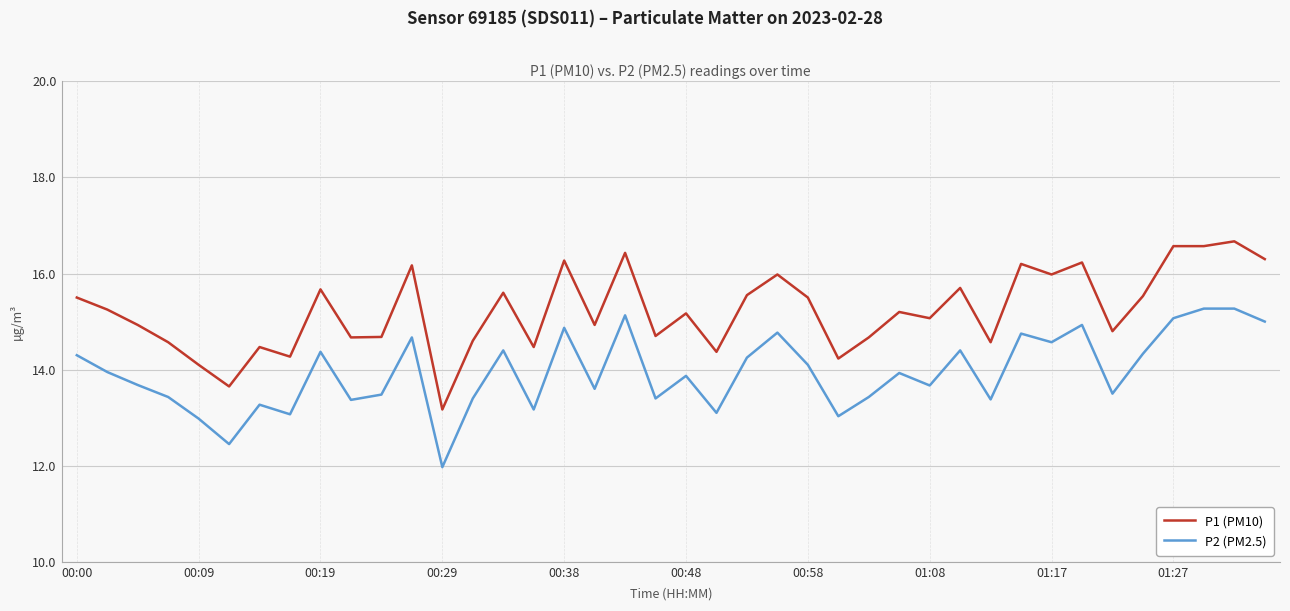

What is the highest value of the P2 (PM2.5) series?

15.3